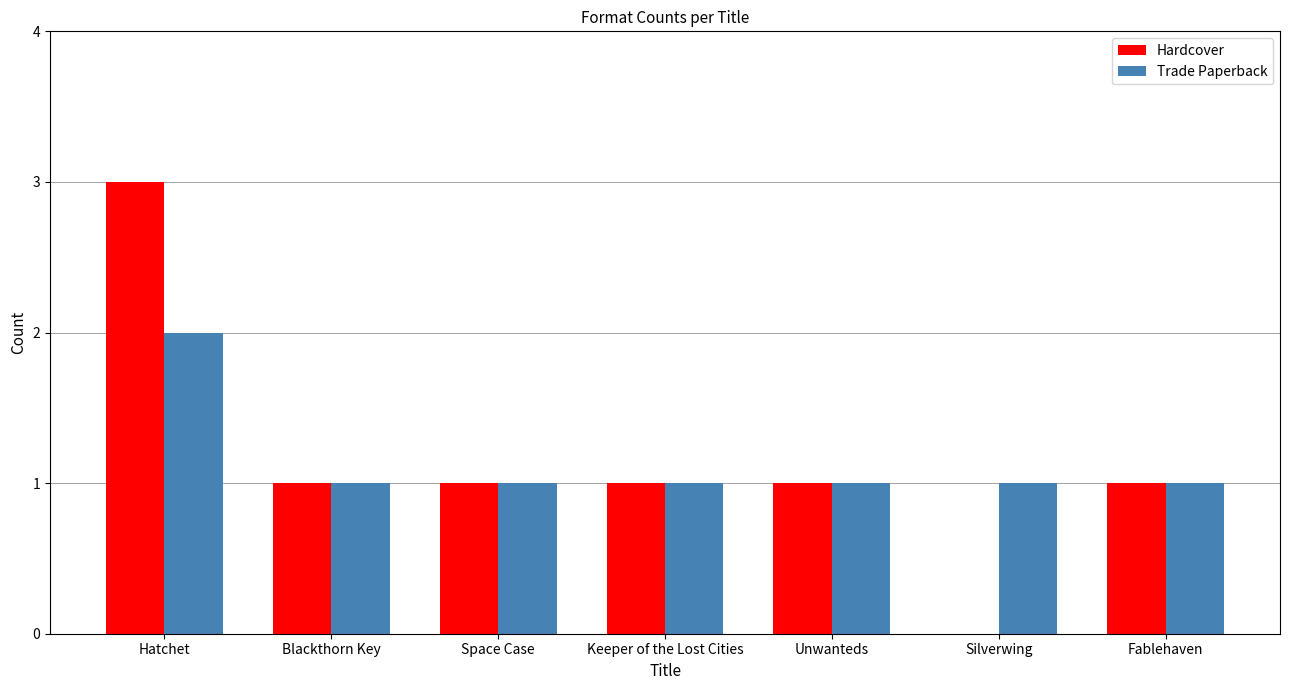

The Trade Paperback series shows 2 at Silverwing. True or false?

False